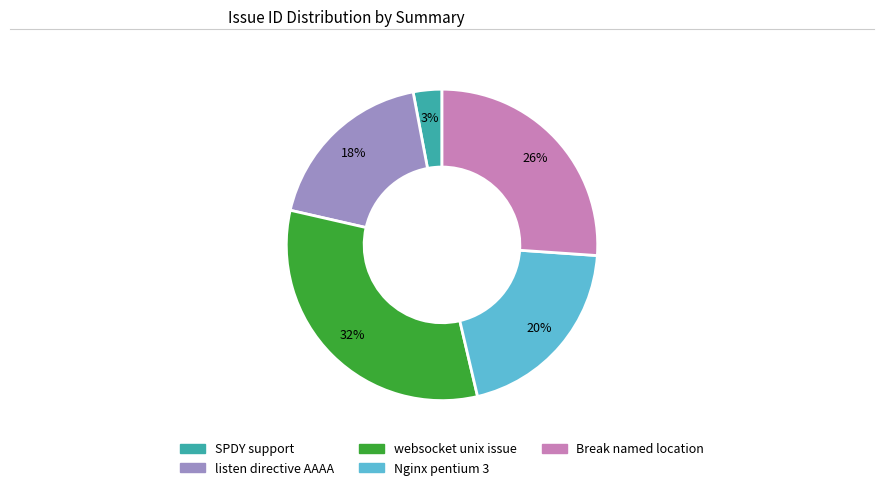

To the nearest percent, what is the difference between the largest and smallest slice percentages?

29%